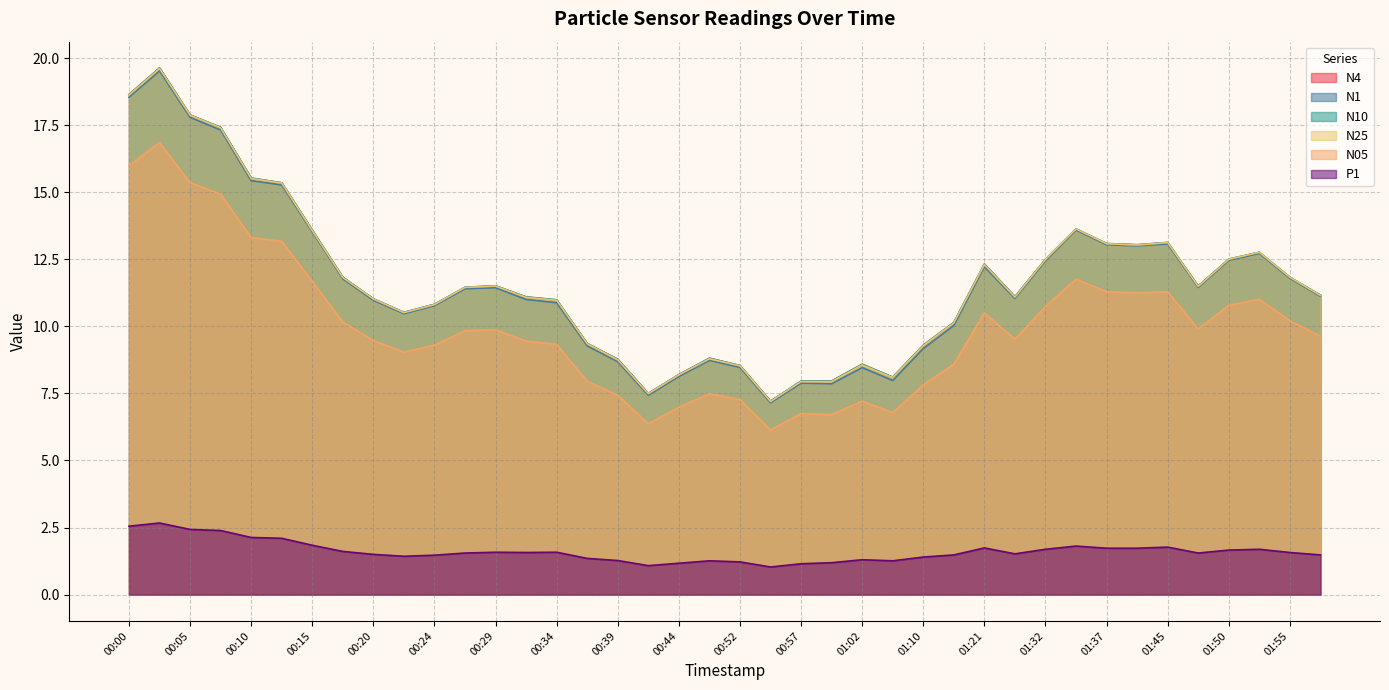

Where does the N4 series first go above 11?

00:00